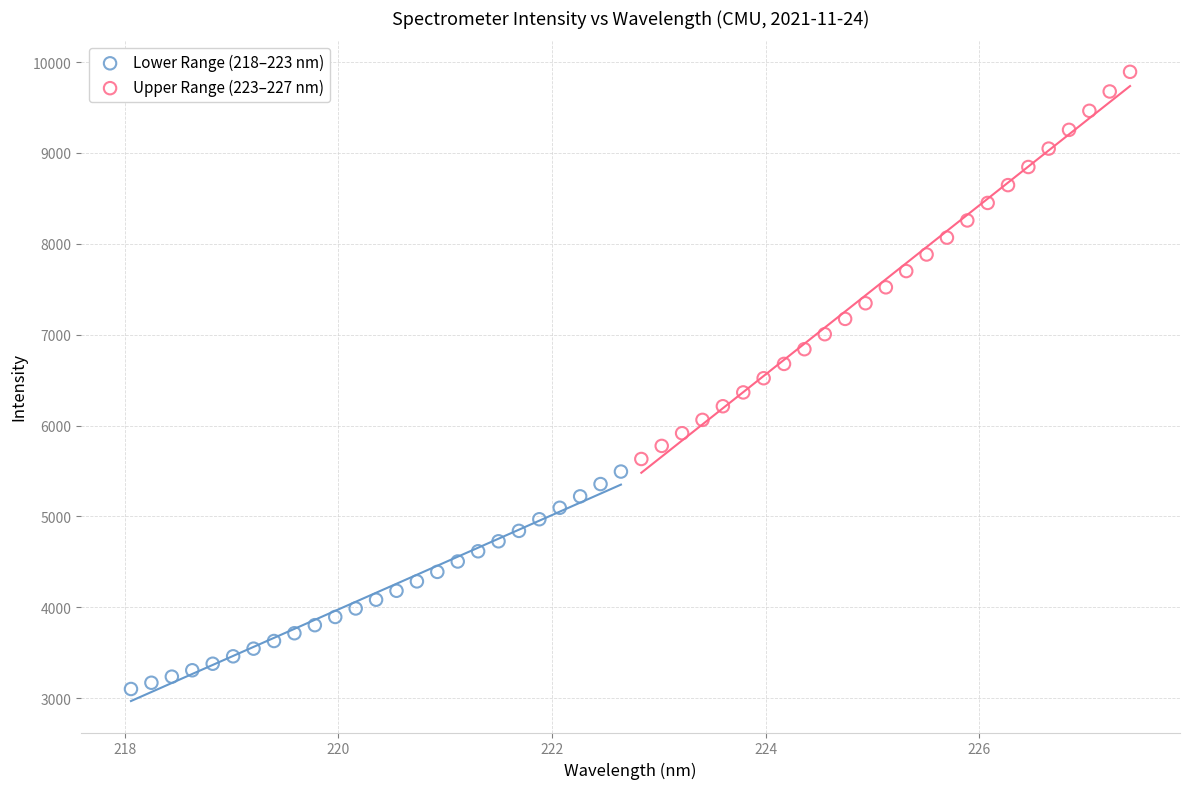

Which series has the largest Y range (max minus min)?

Upper Range (223–227 nm)